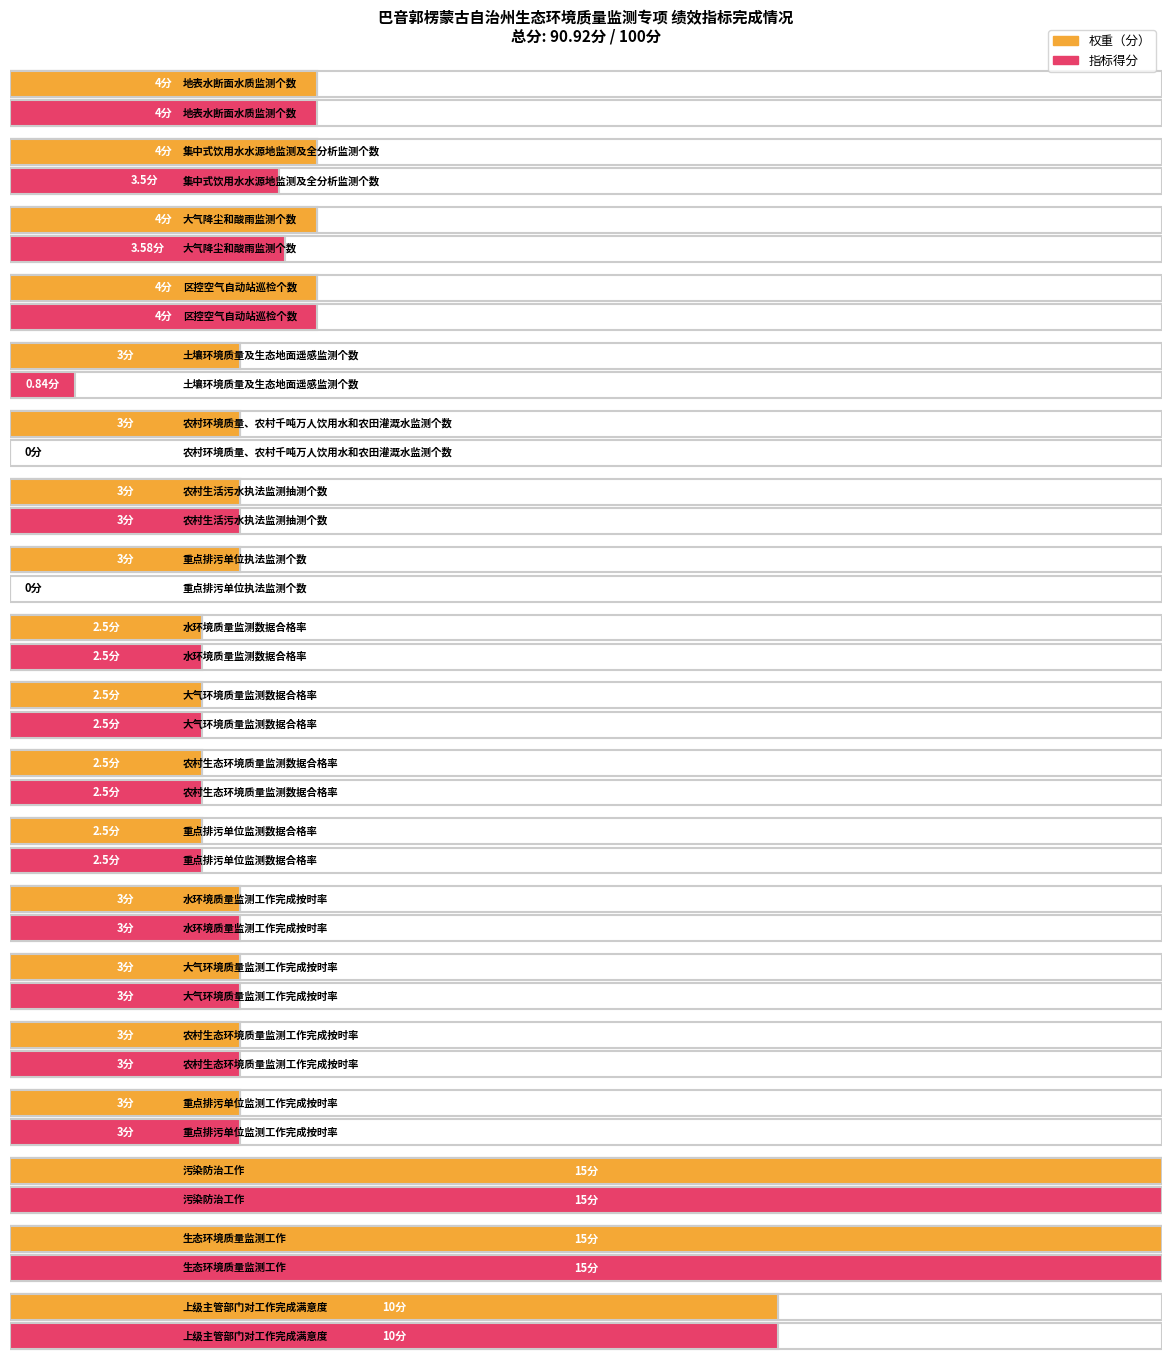

The 指标得分 series shows 0.0 at 农村环境质量、农村千吨万人饮用水和农田灌溉水监测个数. True or false?

True